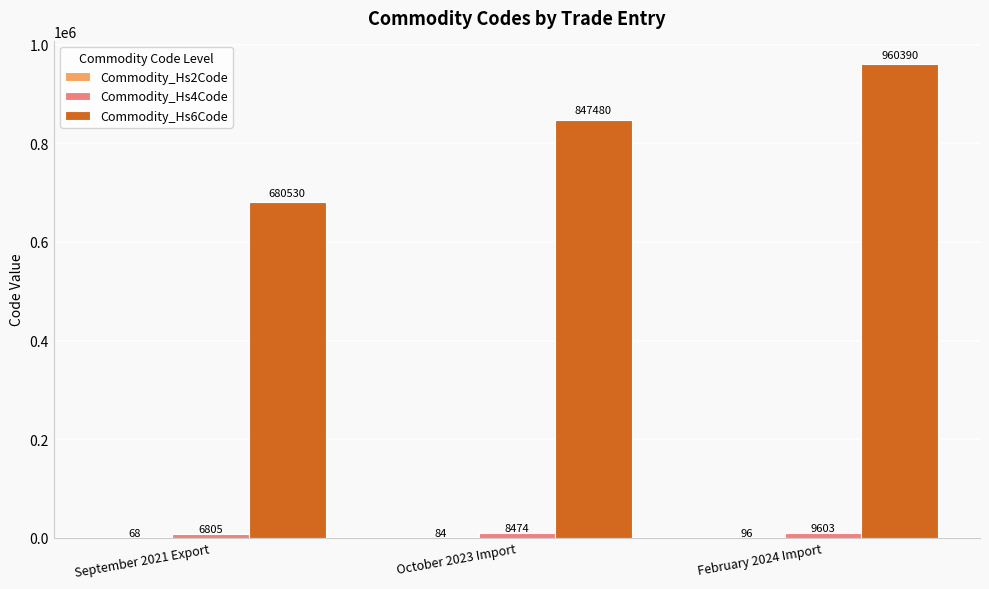

At which category does the chart reach its peak across all series?

February 2024 Import